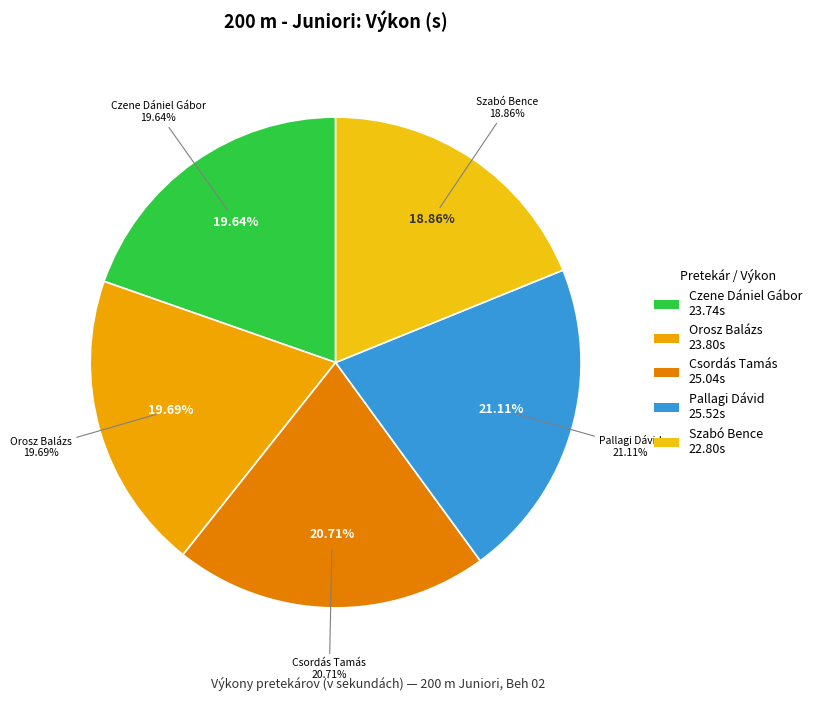

Does any single category account for the majority?

No